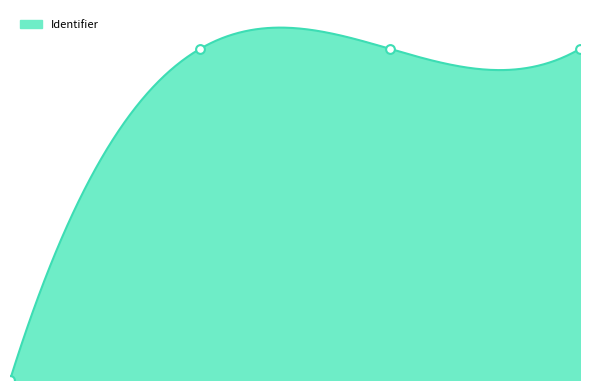

Between De grondwetswijziging van 1917 and Analyseer de spotprenten, which is larger?

De grondwetswijziging van 1917